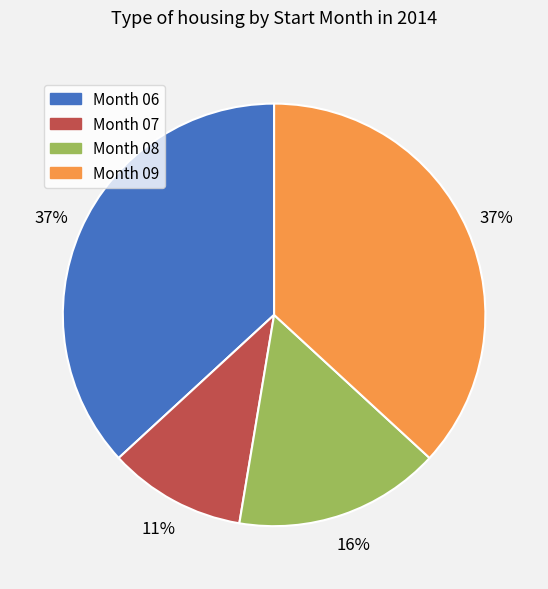

Is there a majority slice in this chart?

No